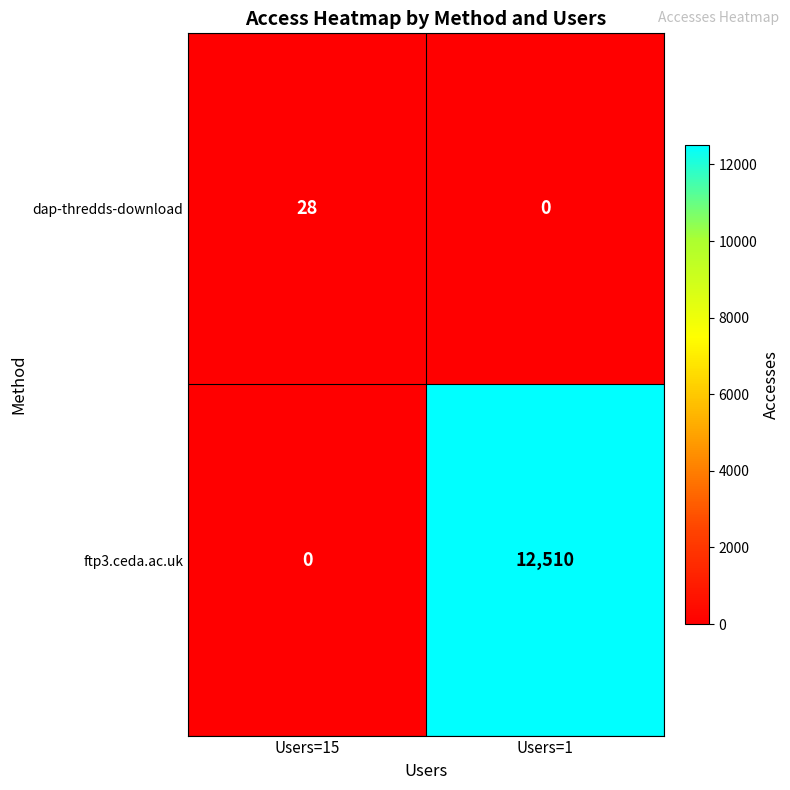

Which category has the highest value in the ftp3.ceda.ac.uk series?

Users=1